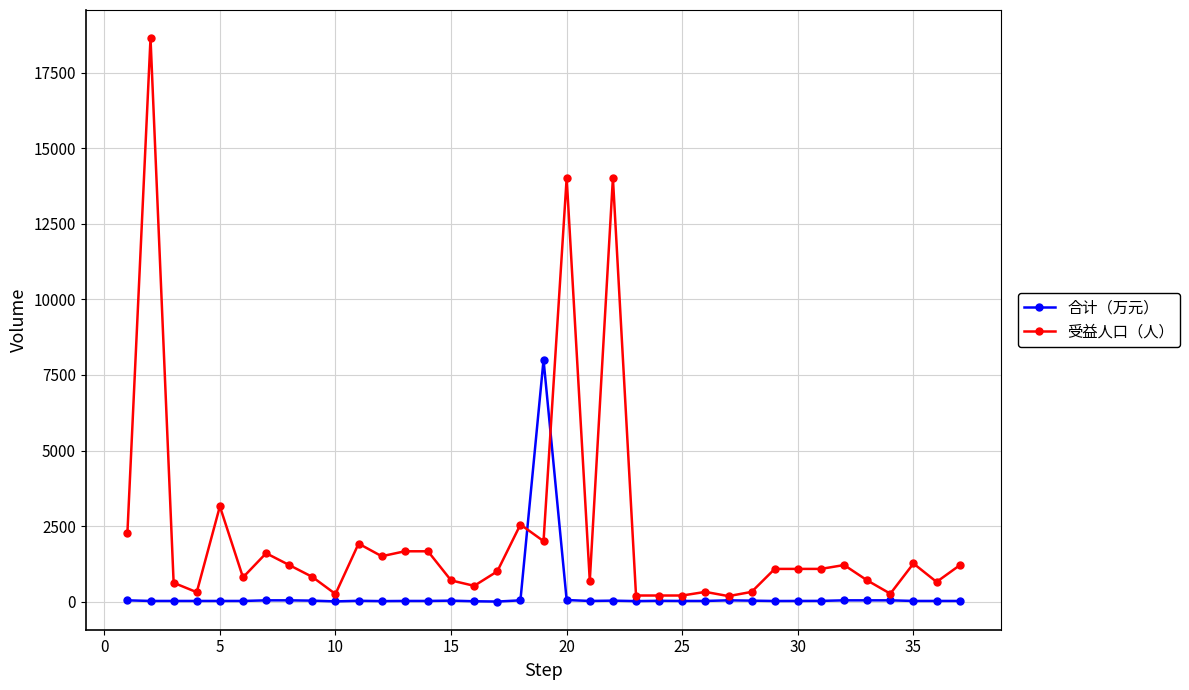

At how many categories does at least one series exceed 11761?

3